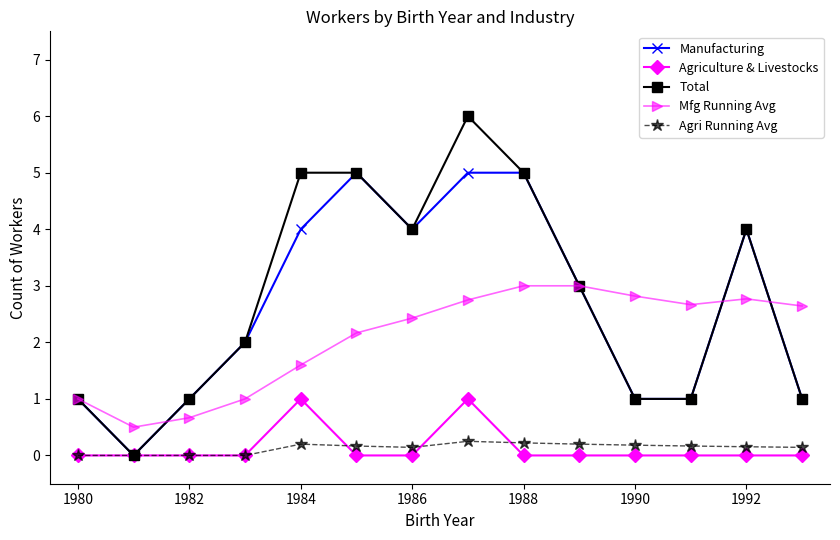

True or false: Mfg Running Avg and Agri Running Avg intersect in this chart.

False